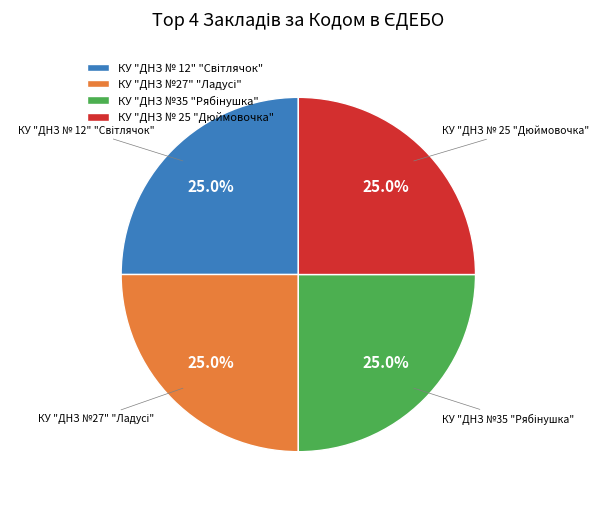

Does any single category account for the majority?

No